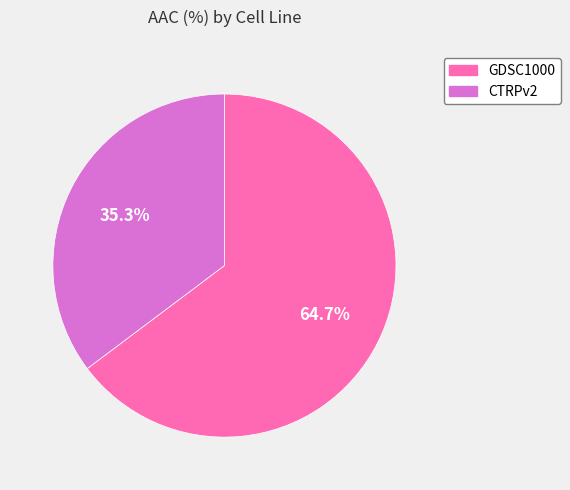

What percentage is NOT represented by CTRPv2?

64.7%